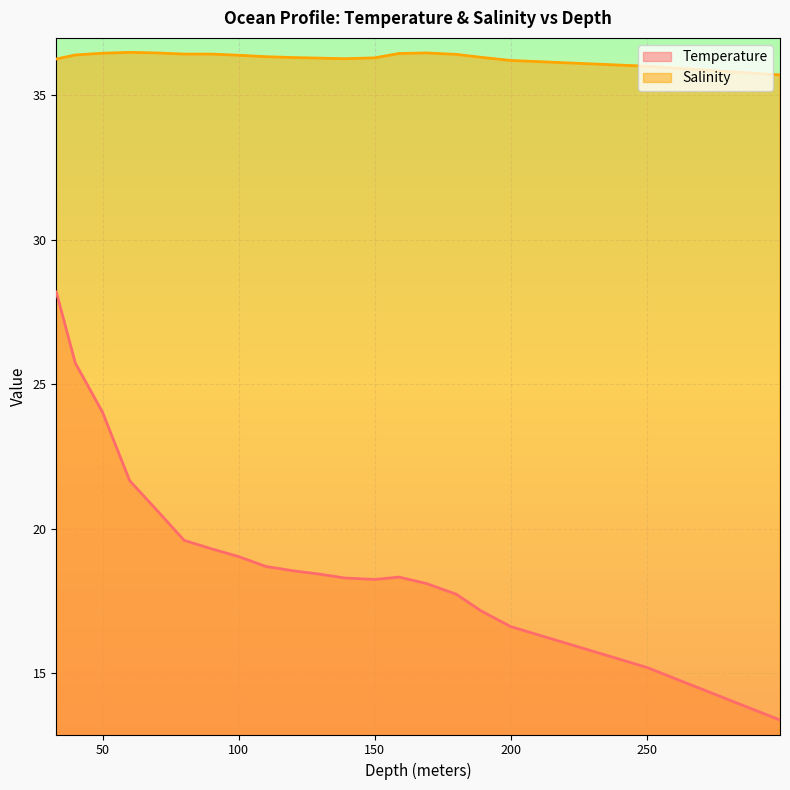

The value of Temperature at 250 is 15.2. True or false?

True